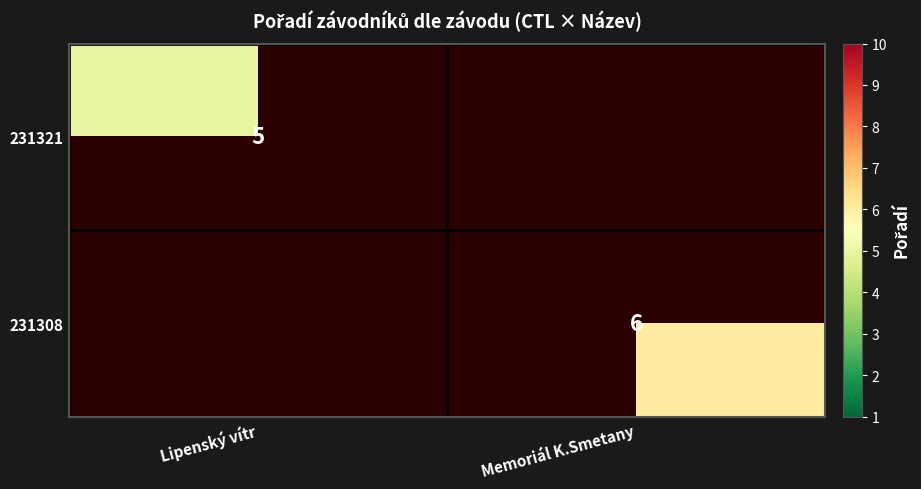

The value of 231321 at Lipenský vítr is 5. True or false?

True